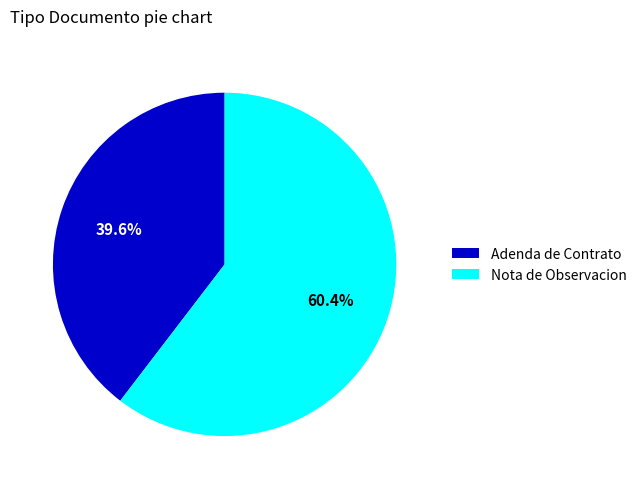

True or false: Nota de Observacion accounts for 60% of the total.

True